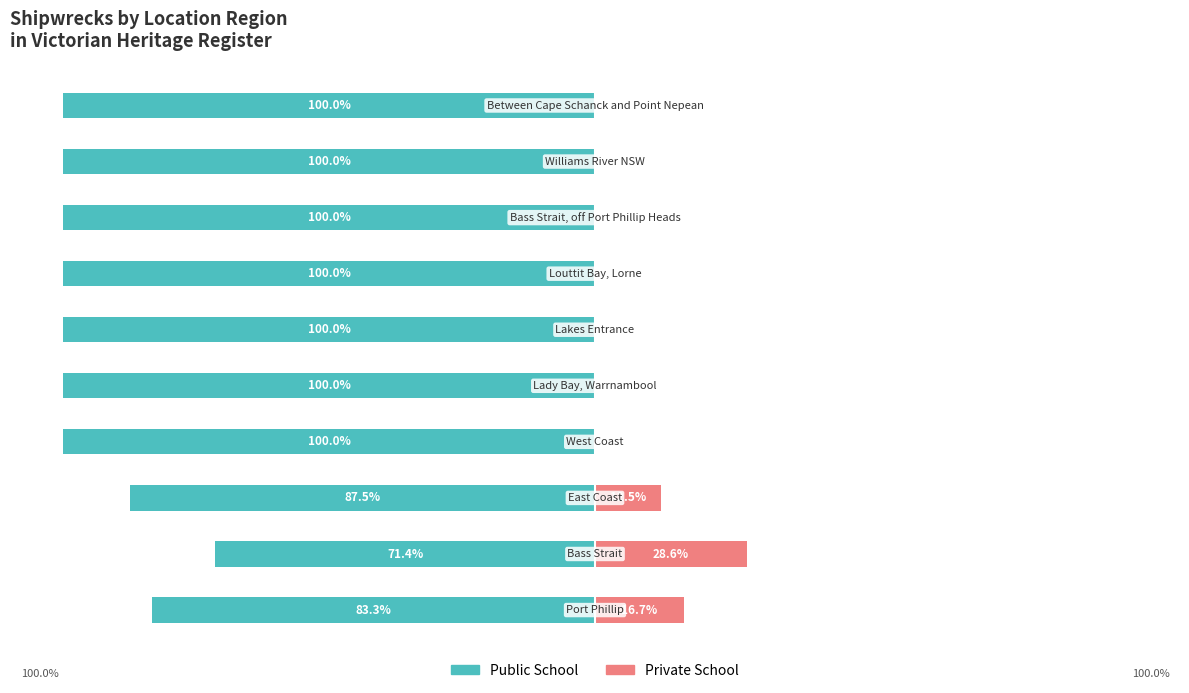

Does the chart contain stacked bars?

No